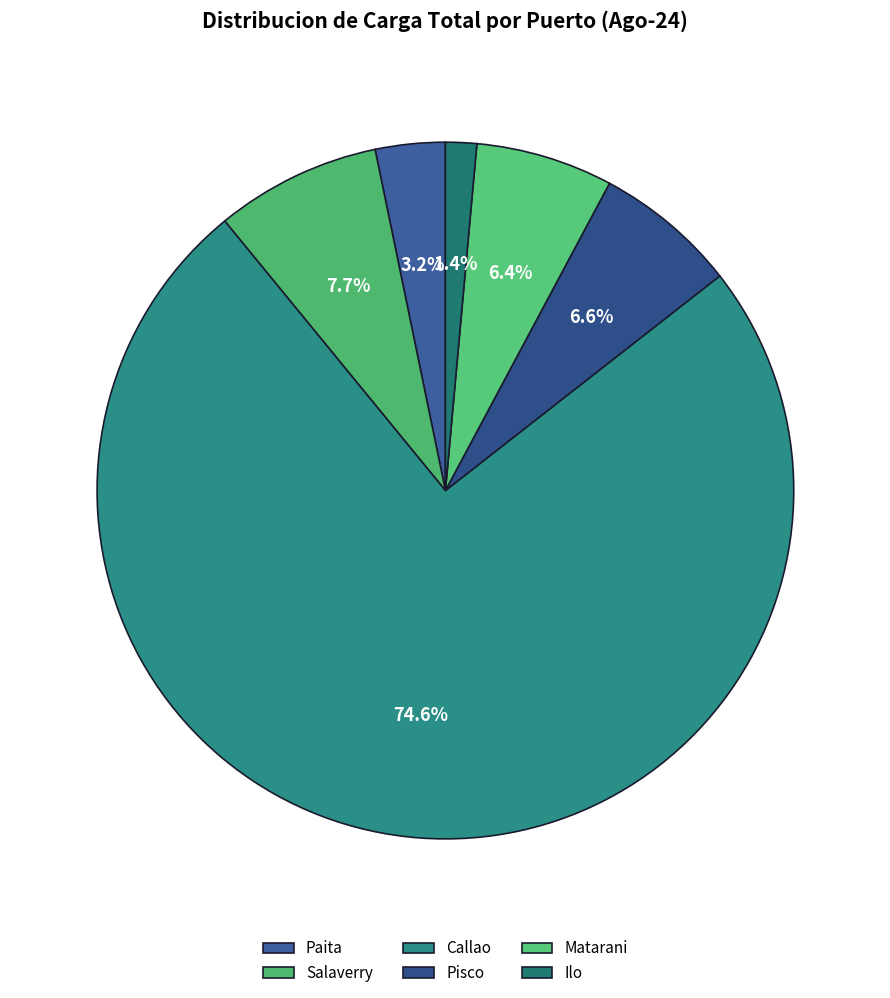

What is the largest slice in the pie chart?

Callao